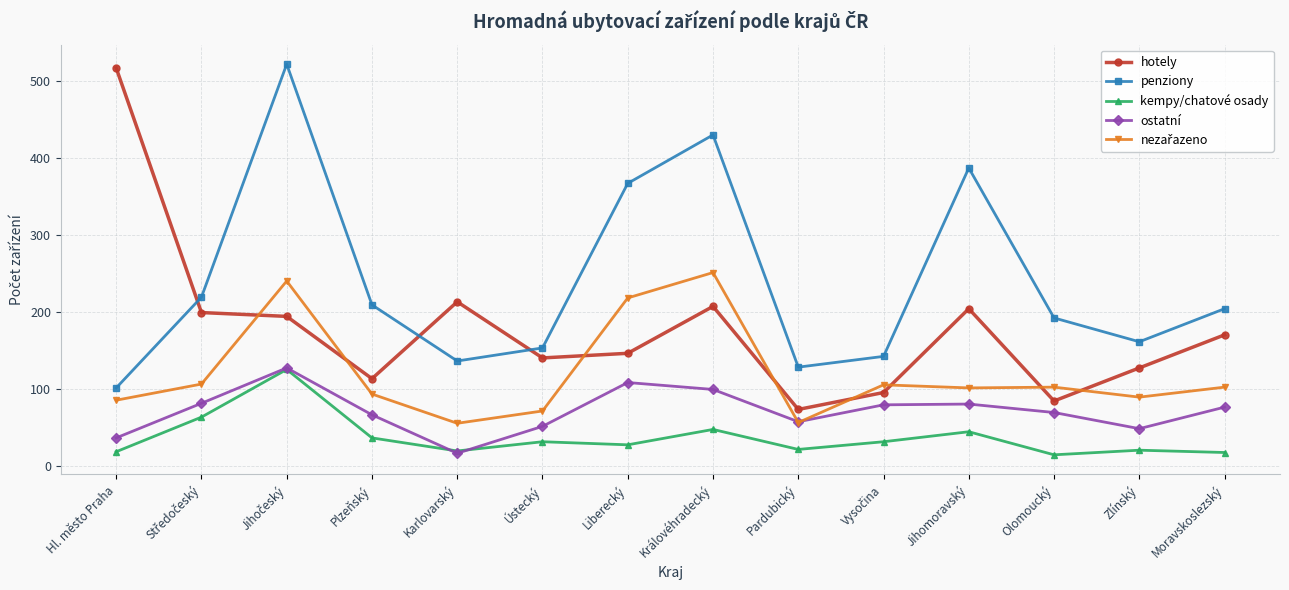

What is the smallest value displayed?

14